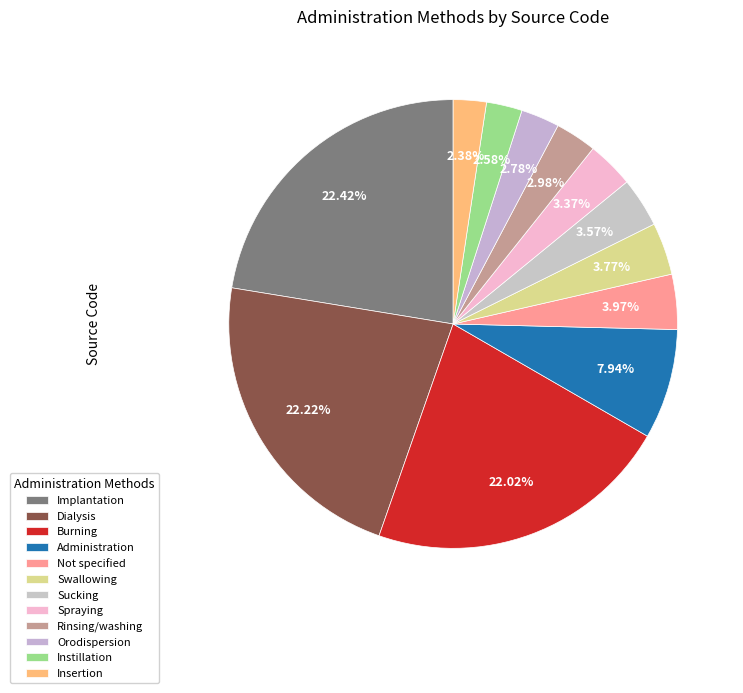

How many segments does this pie chart have?

12